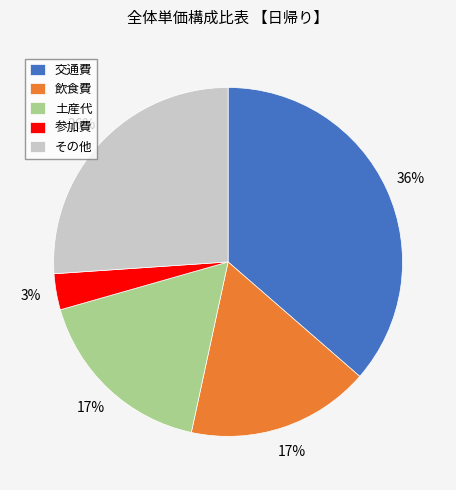

The その他 slice represents 34% of the pie. True or false?

False